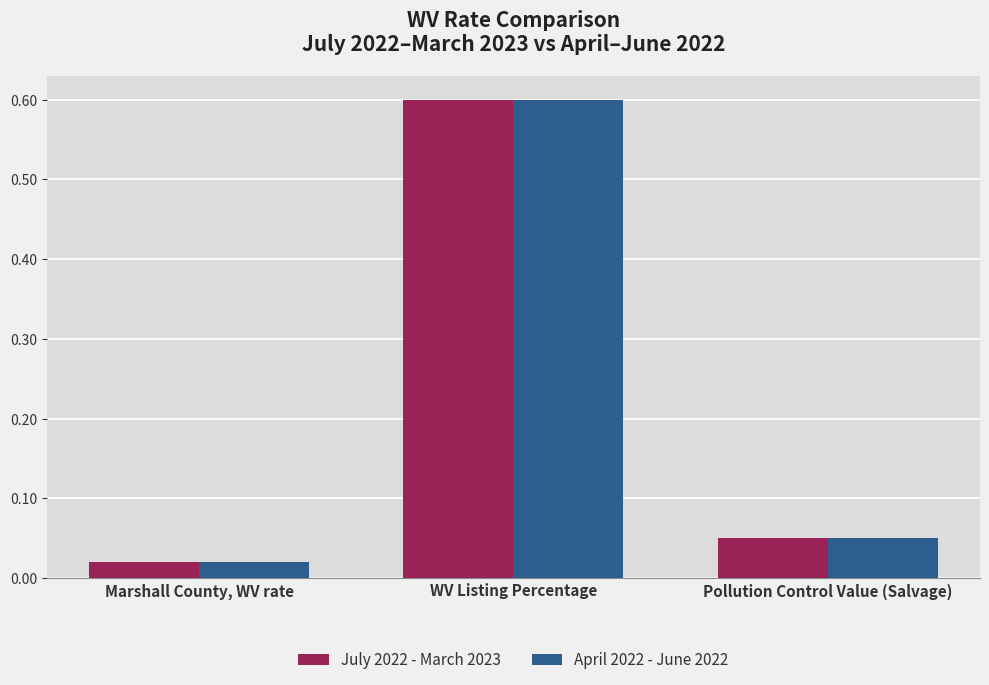

What are all the series names shown in the legend?

July 2022 - March 2023, April 2022 - June 2022